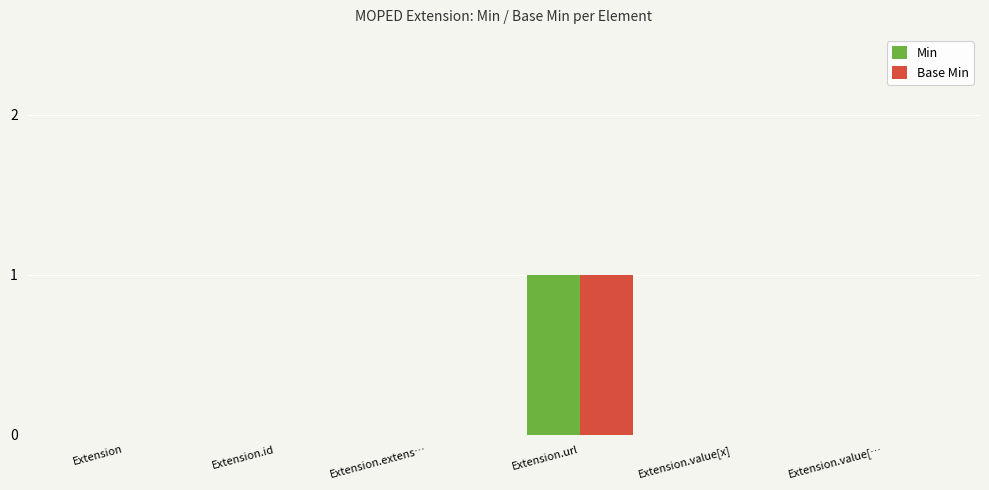

The Min series shows 0 at Extension.extens…. True or false?

True